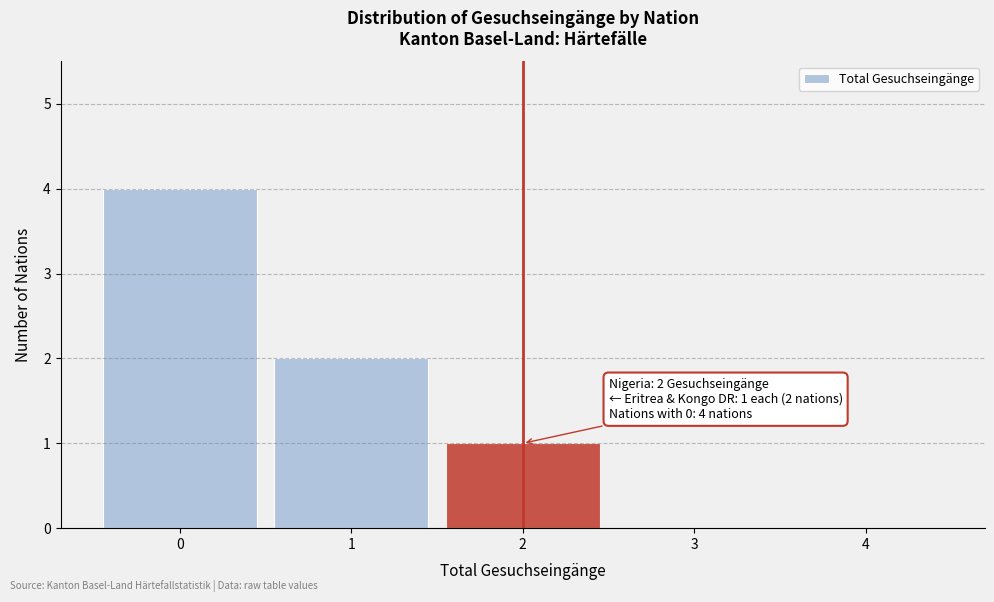

Reading left to right, list all the values displayed in this chart.

0=4	1=2	2=1	3=0	4=0